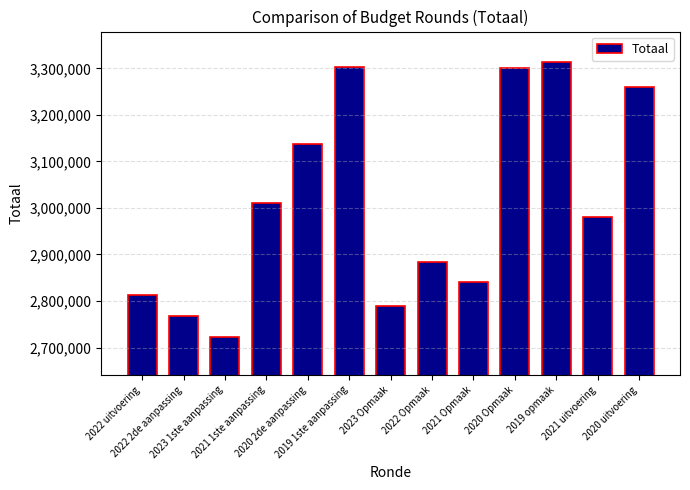

What is the value of the 3rd bar from the left?

2722529